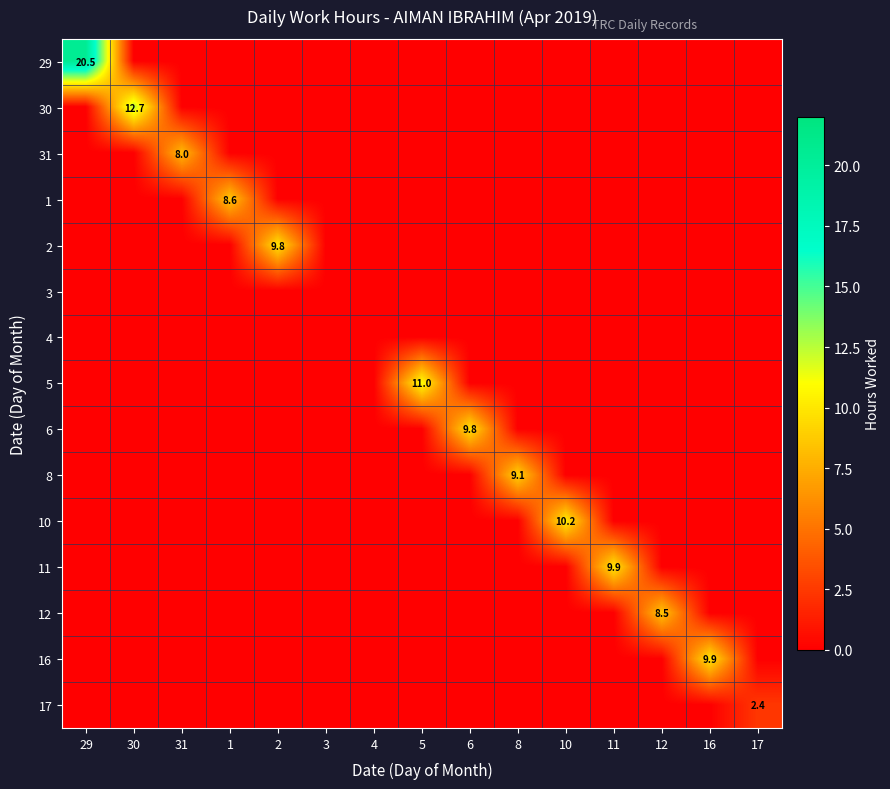

Which label corresponds to the largest value in the chart?

29